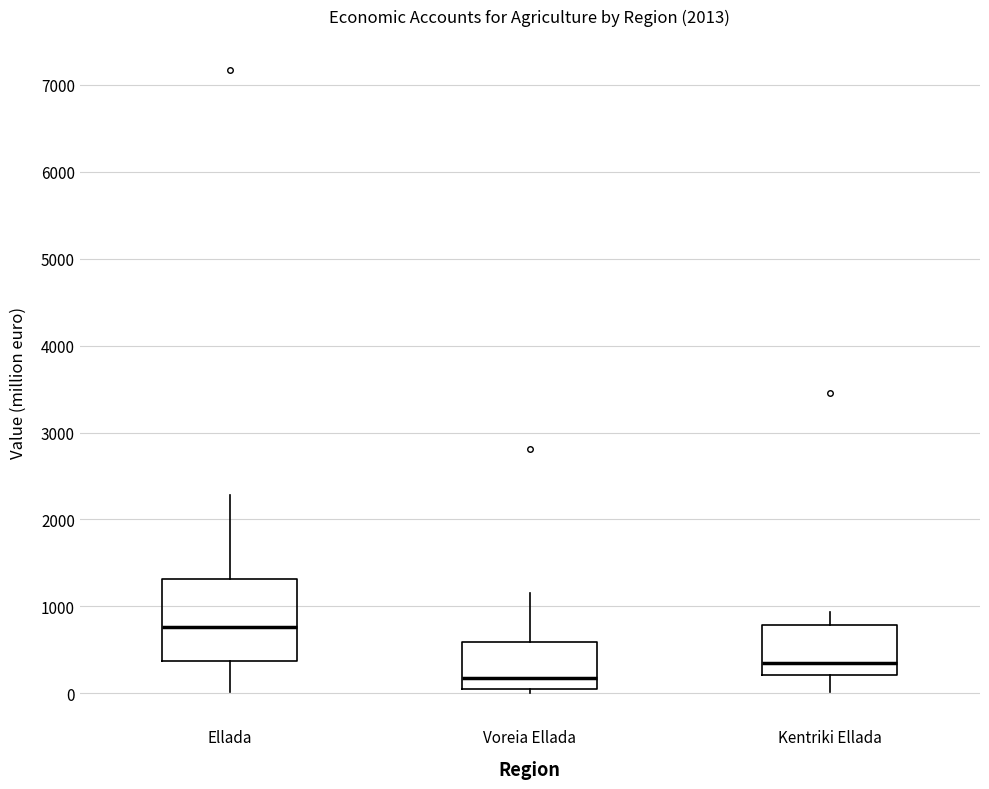

Comparing the boxes themselves (not the whiskers), which one is the tallest?

Ellada